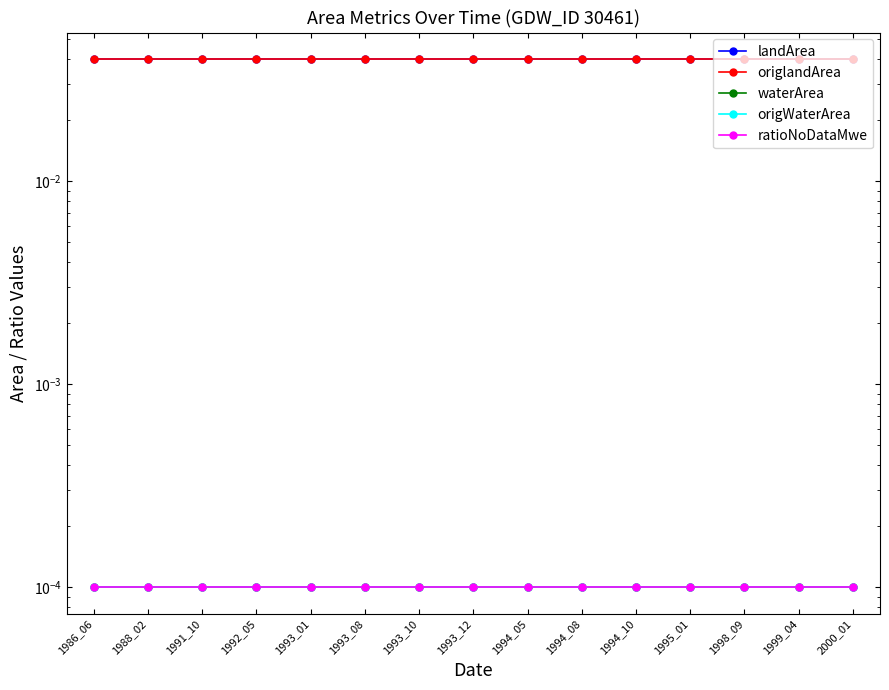

True or false: origlandArea and origWaterArea cross at least once.

False